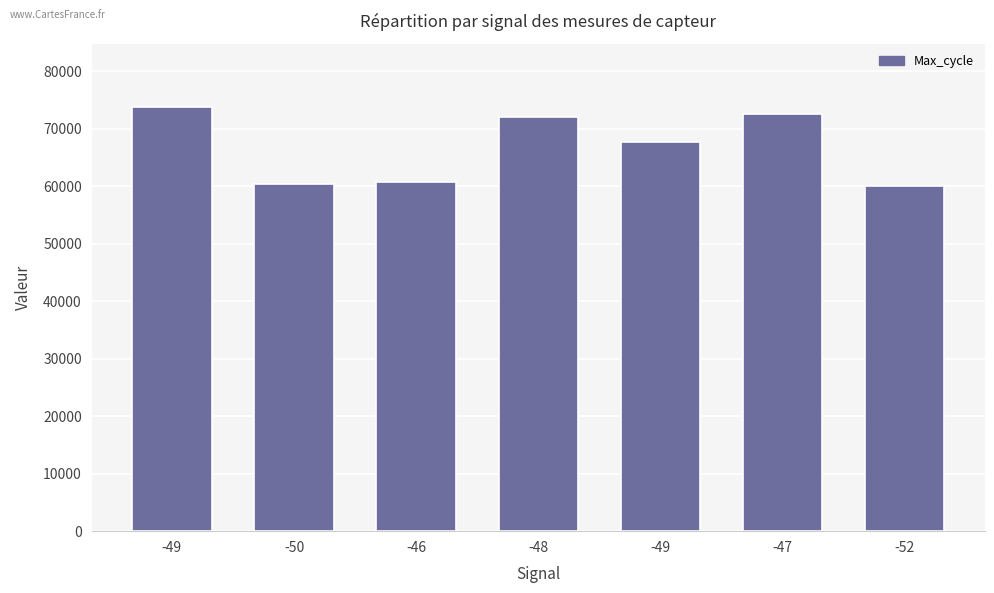

What is the label of the 3rd bar from the right?

-49